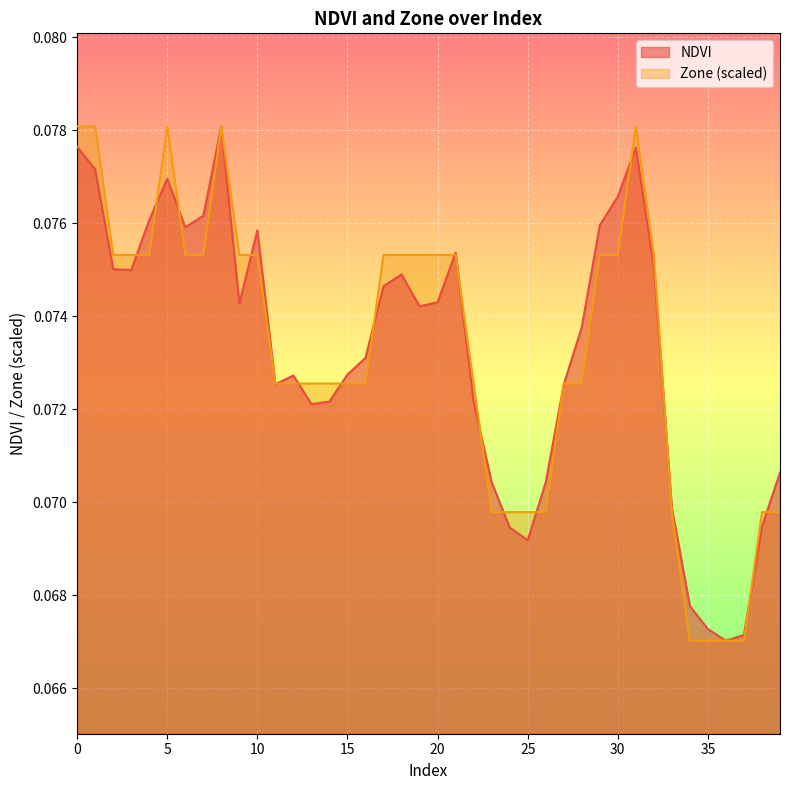

True or false: Zone has a value of 0.1 at 39.

True